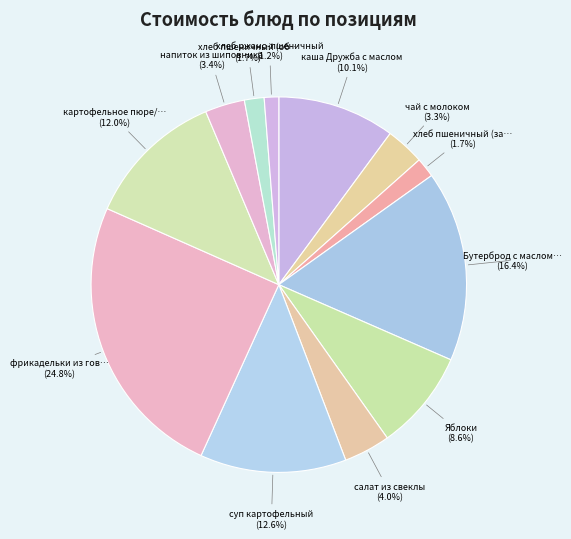

How many slices are in this pie chart?

12